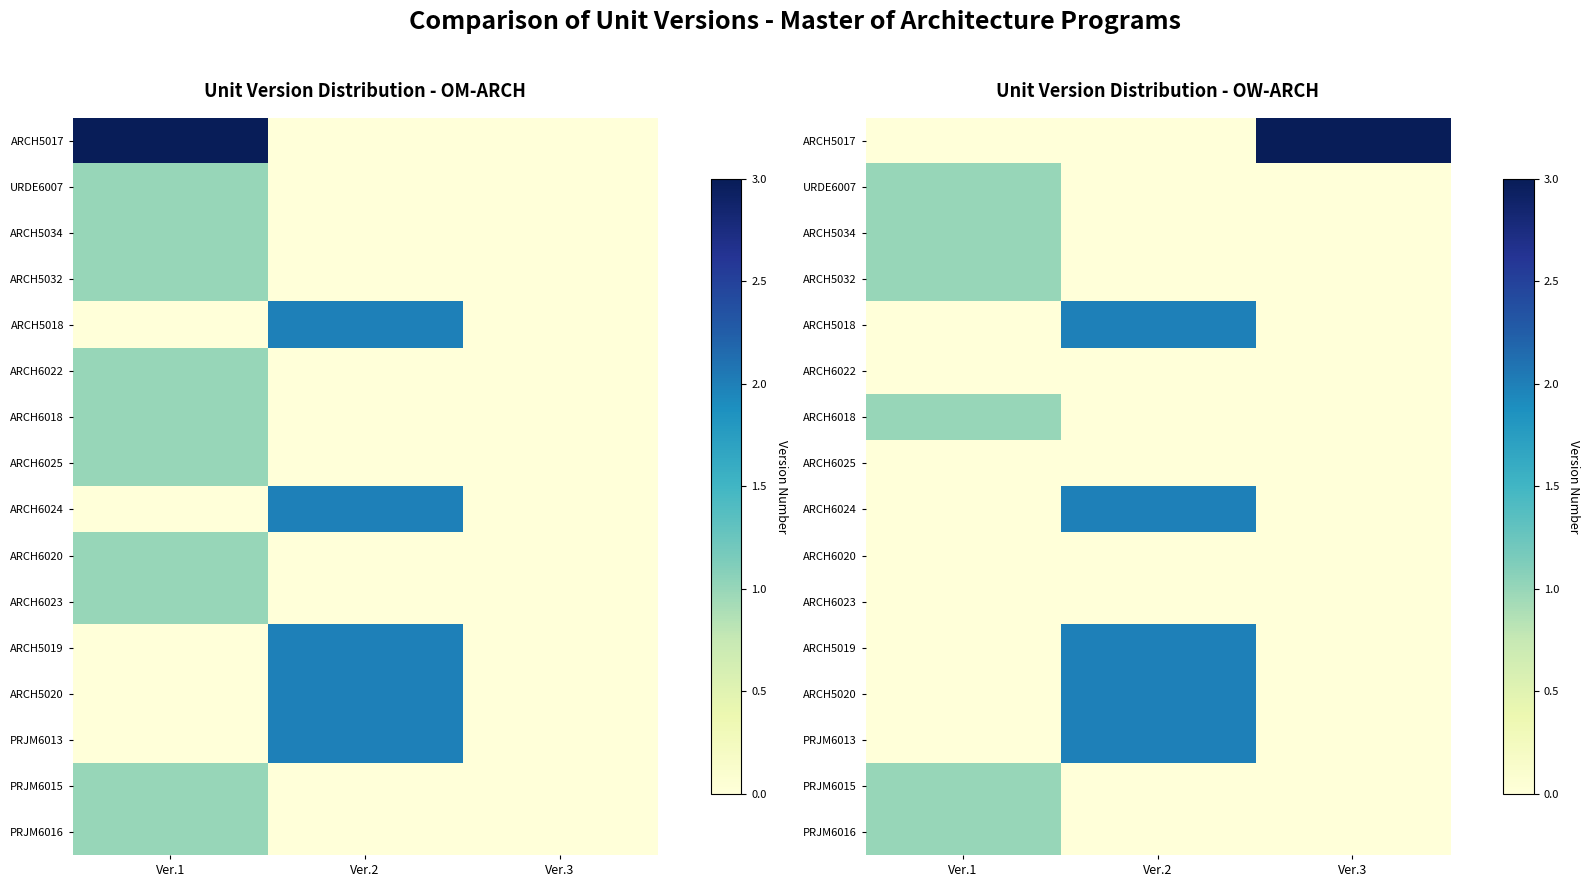

What is the spread (max minus min) of values at Ver.3?

3